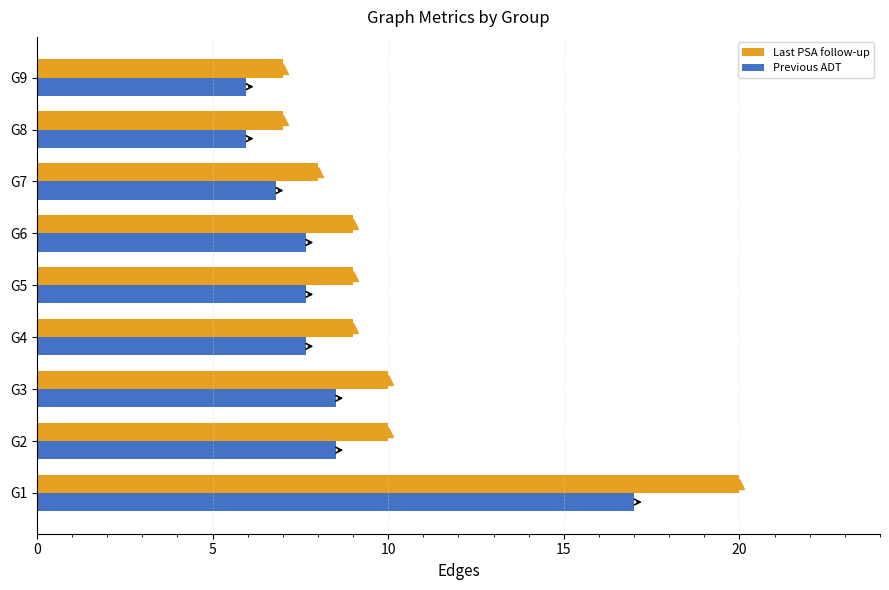

How many data points does each series have?

9